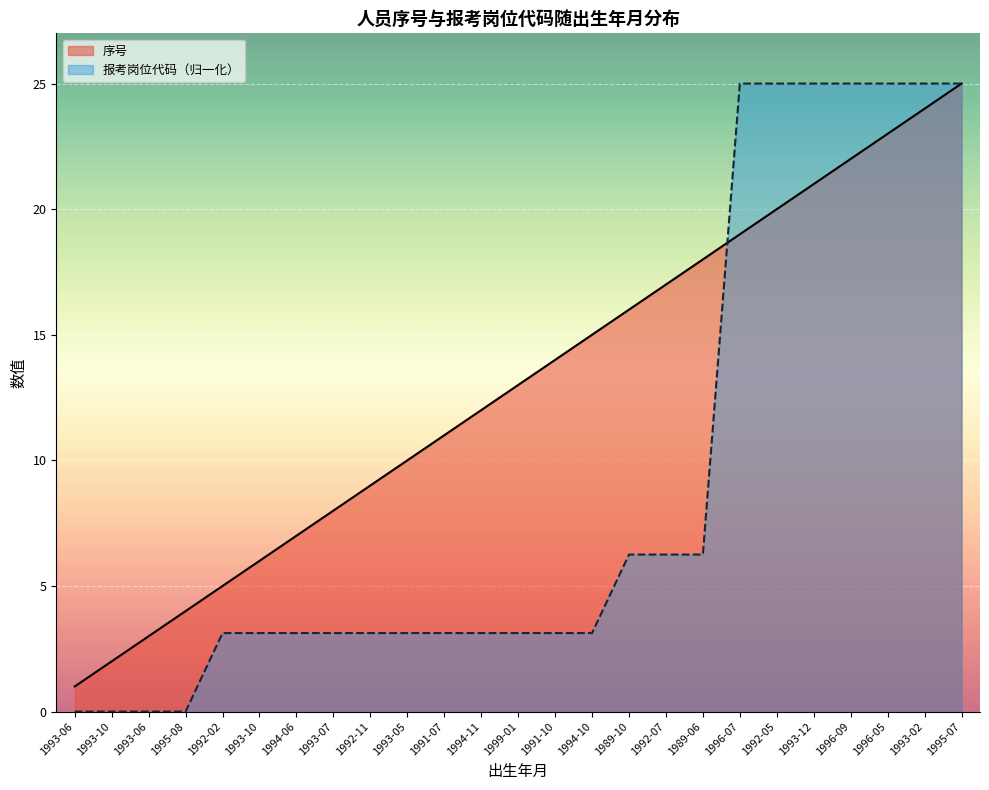

Reading right to left, what are all the values shown in this chart?

序号: 25.0	24.0	23.0	22.0	21.0	20.0	19.0	18.0	17.0	16.0	15.0	14.0	13.0	12.0	11.0	10.0	9.0	8.0	7.0	6.0	5.0	4.0	3.0	2.0	1.0
报考岗位代码: 25.0	25.0	25.0	25.0	25.0	25.0	25.0	6.2	6.2	6.2	3.1	3.1	3.1	3.1	3.1	3.1	3.1	3.1	3.1	3.1	3.1	0.0	0.0	0.0	0.0